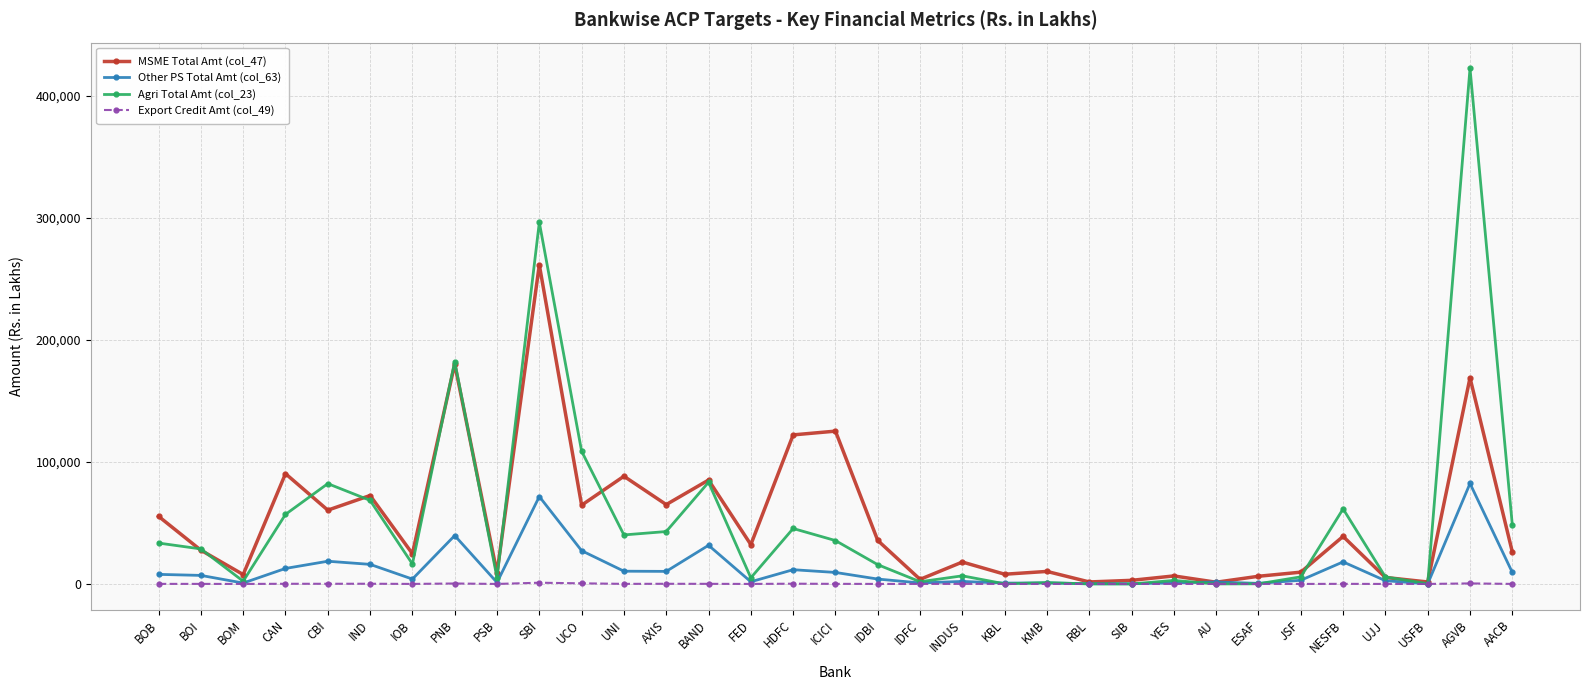

True or false: Other PS Total Amt (col_63) has more than 0 interior local peaks.

True